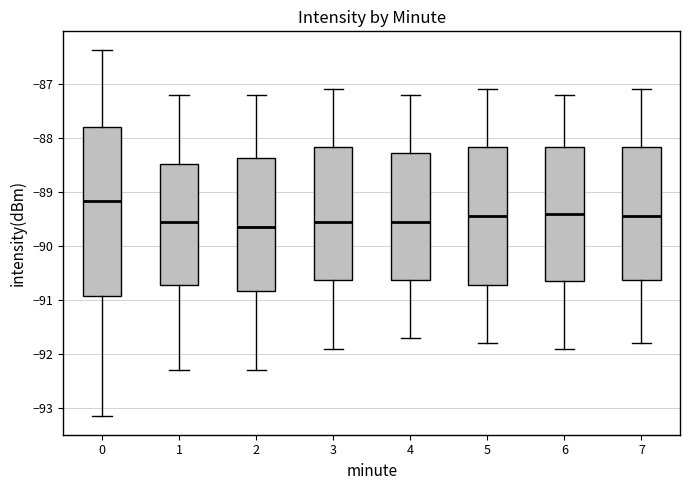

Where does the median line of the box at x = 3 sit on the y-axis? The values are not printed on the chart, so give them approximately, as read against the axis.

-89.5